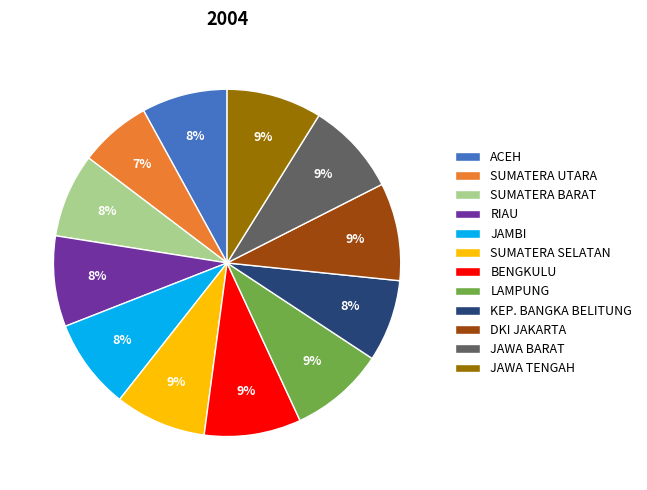

Between RIAU and BENGKULU, which is larger?

BENGKULU